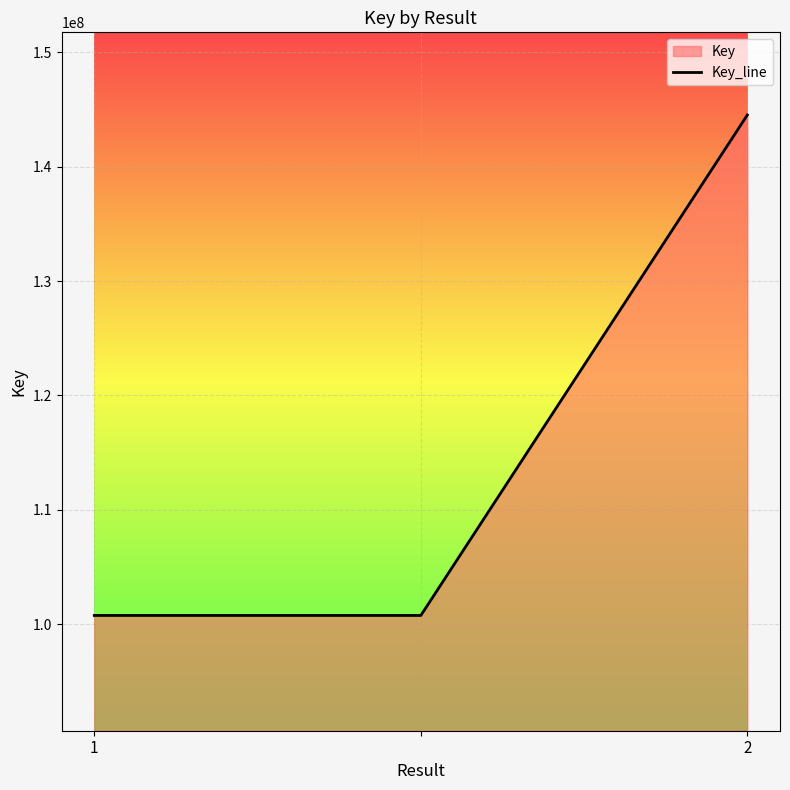

What is the smallest value displayed?

100770016